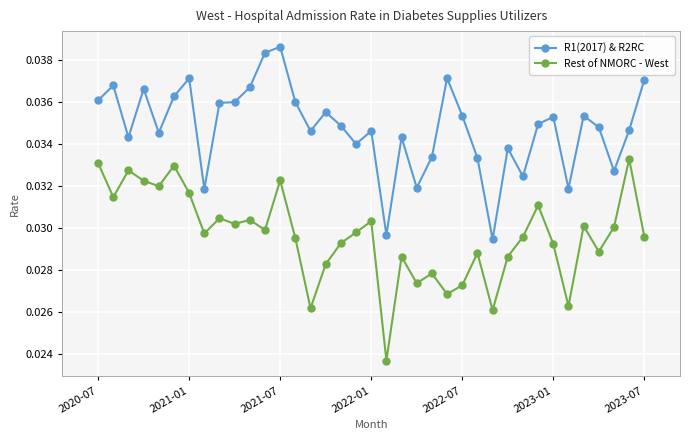

True or false: R1(2017) & R2RC and Rest of NMORC - West intersect in this chart.

False